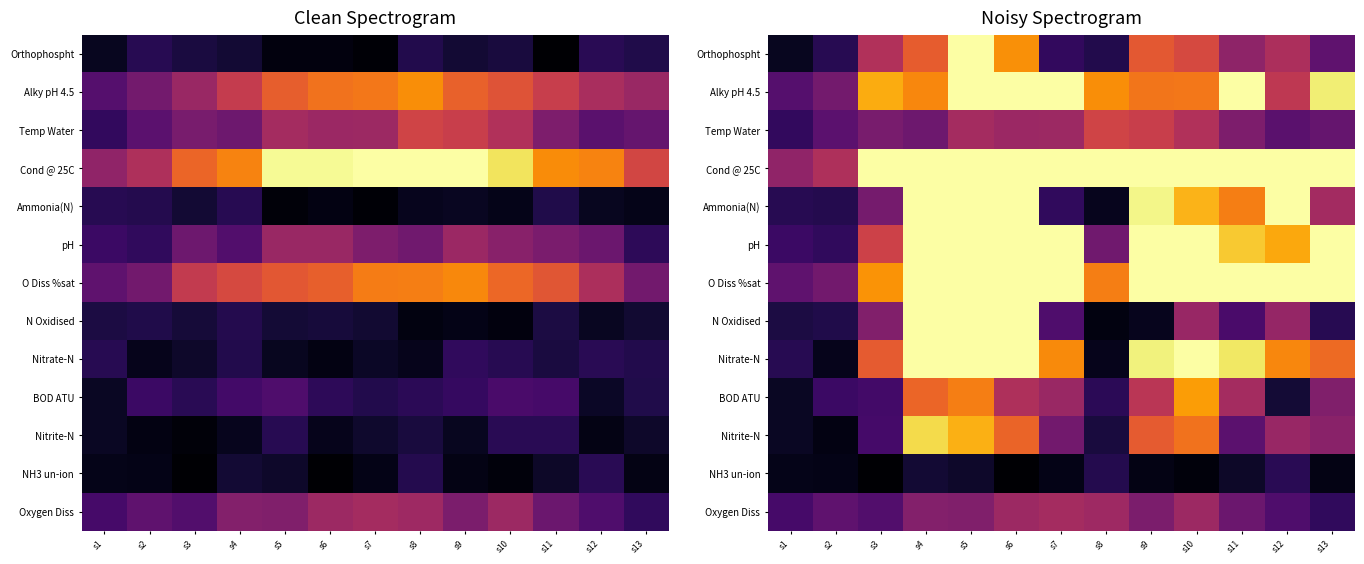

What is the total value across all series at s10?

8.9